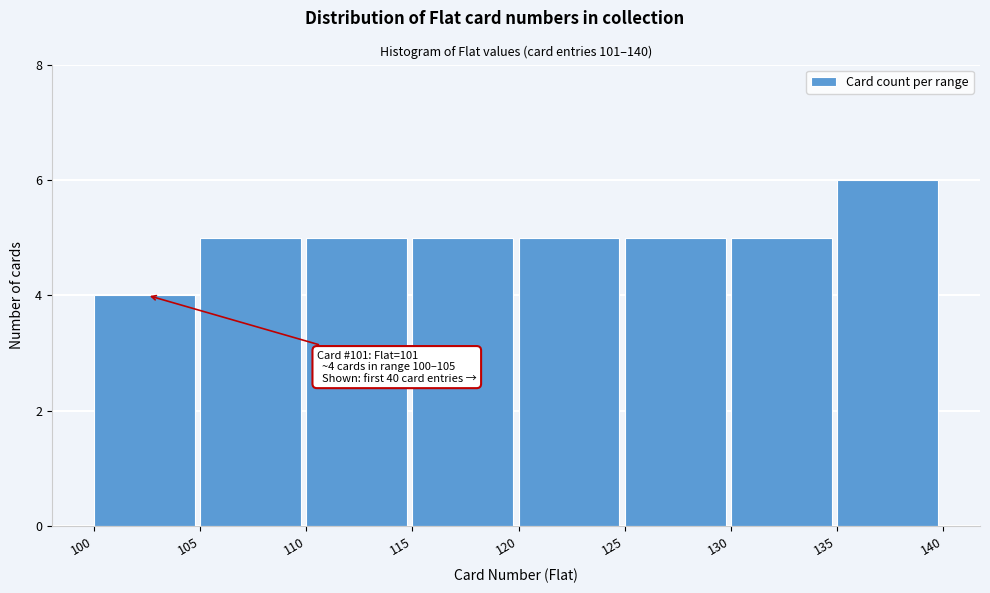

Which range on the x-axis has the tallest bar?

135 to 140